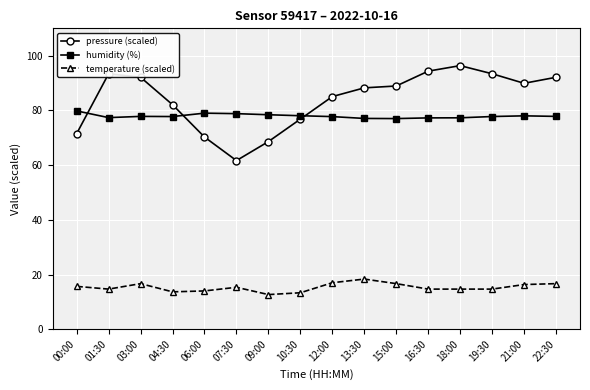

List the series in order of their peak value, lowest first.

temperature (scaled), humidity (%), pressure (scaled)